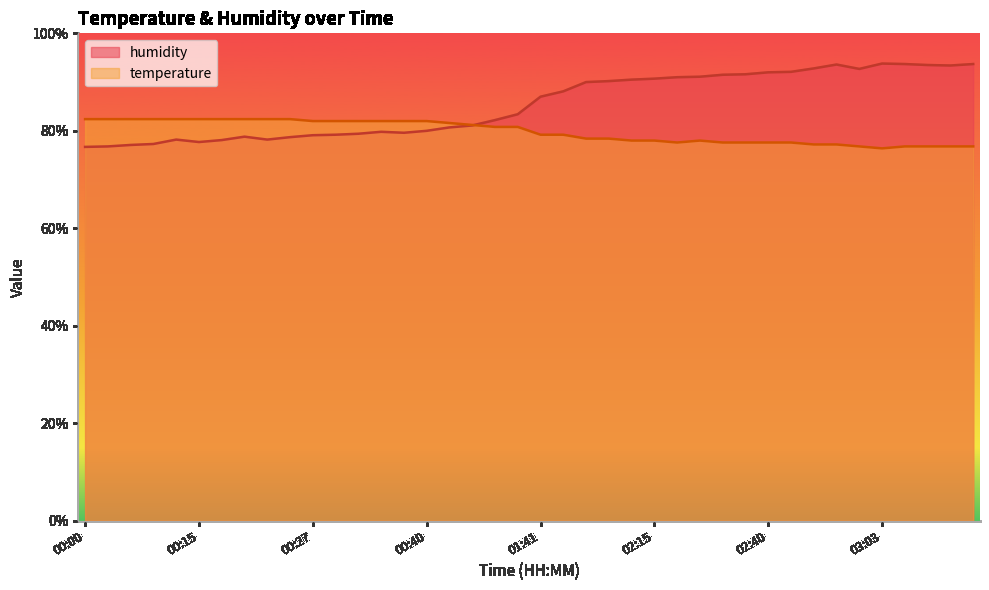

What is the difference between the second highest and minimum values in the temperature series?

6.0